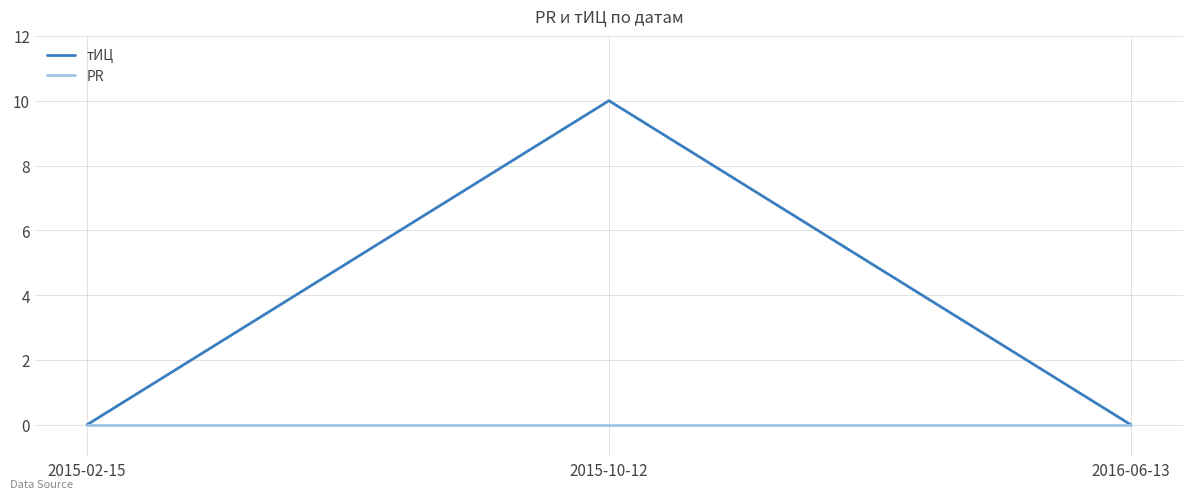

Reading left to right, what are all the values shown in this chart?

тИЦ: 2015-02-15=0	2015-10-12=10	2016-06-13=0
PR: 2015-02-15=0	2015-10-12=0	2016-06-13=0